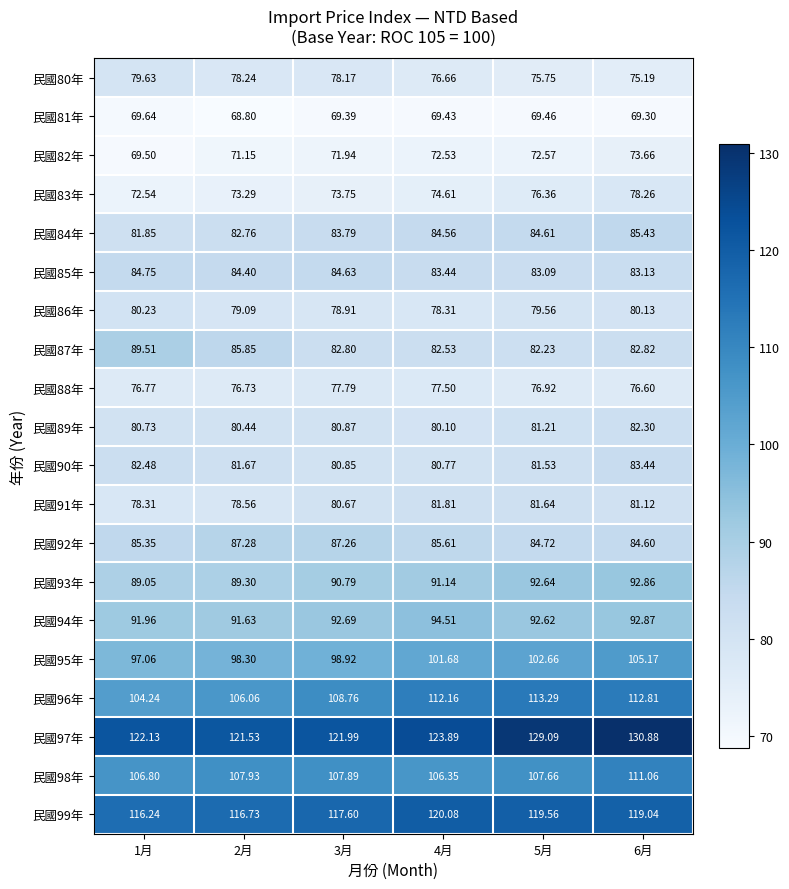

What is the difference between the highest and lowest values at 2月?

52.7